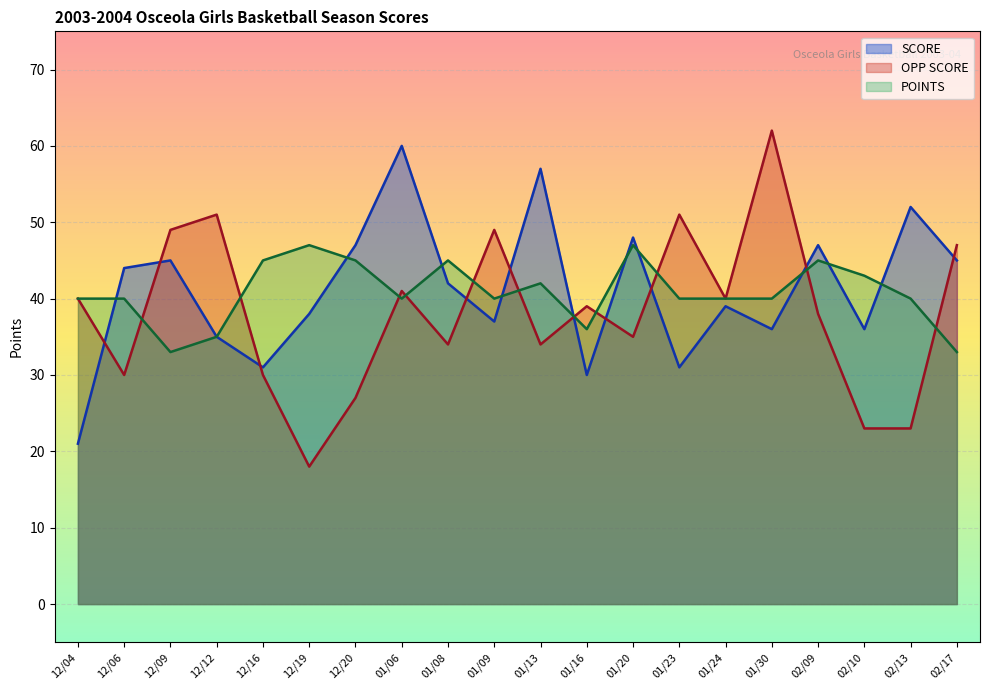

Is the value of SCORE at 12/09 greater than the value of POINTS at 01/20?

No